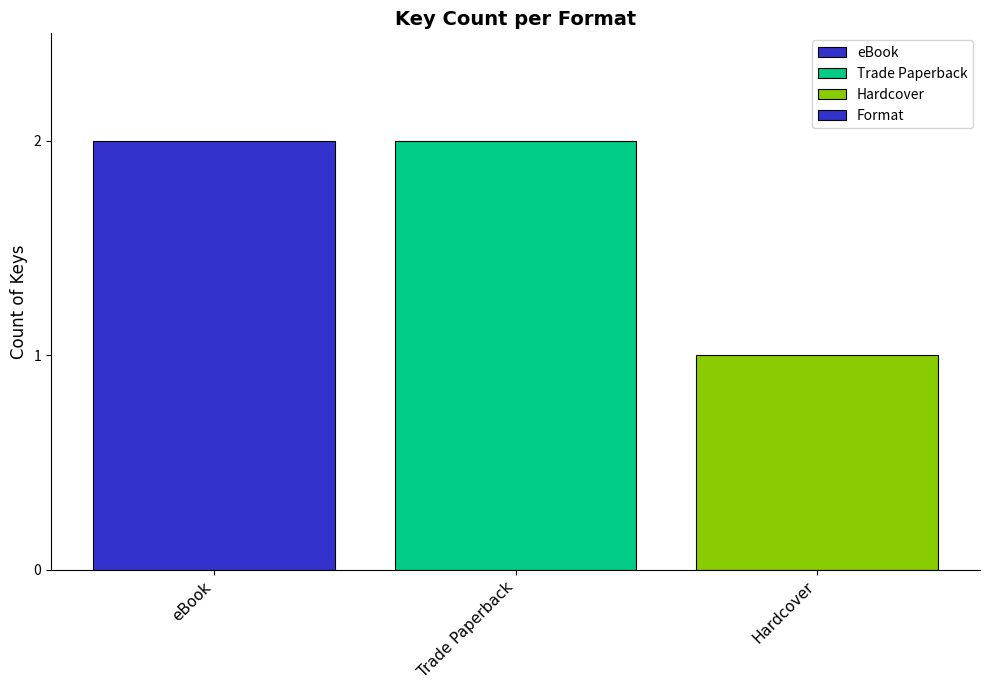

What is the label of the 2nd bar from the right?

Trade Paperback